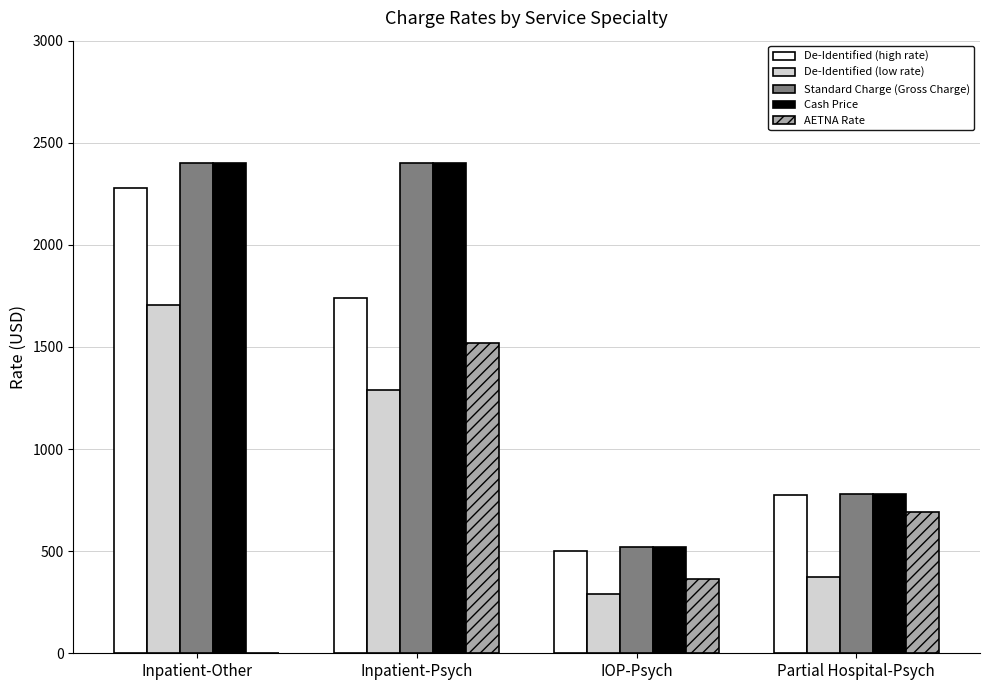

What is the highest value of the Cash Price series?

2400.0